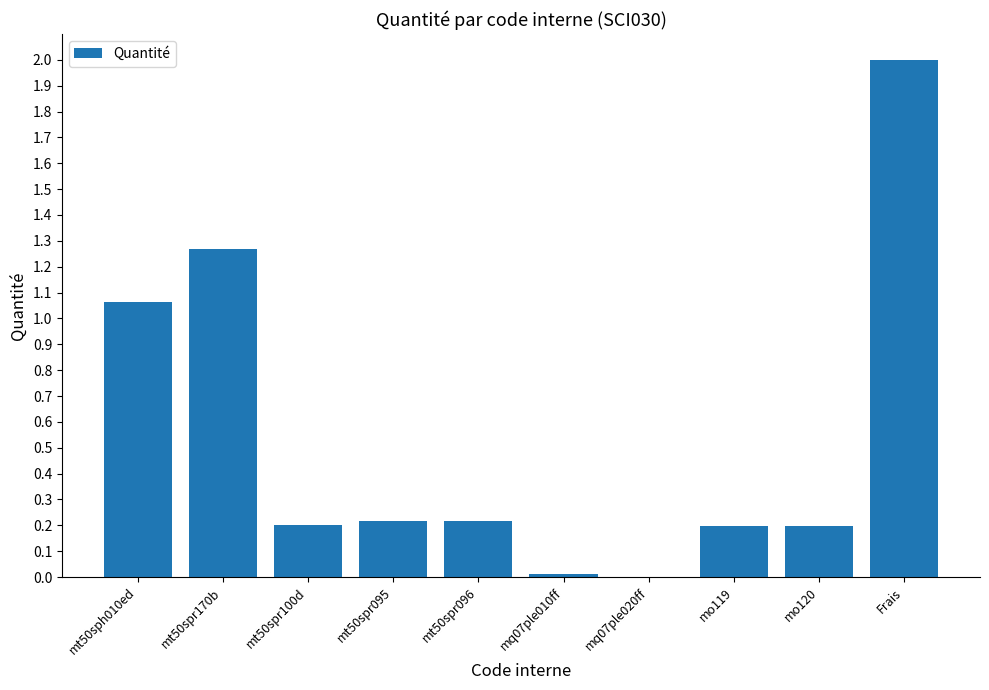

How many categories are shown in the chart?

10